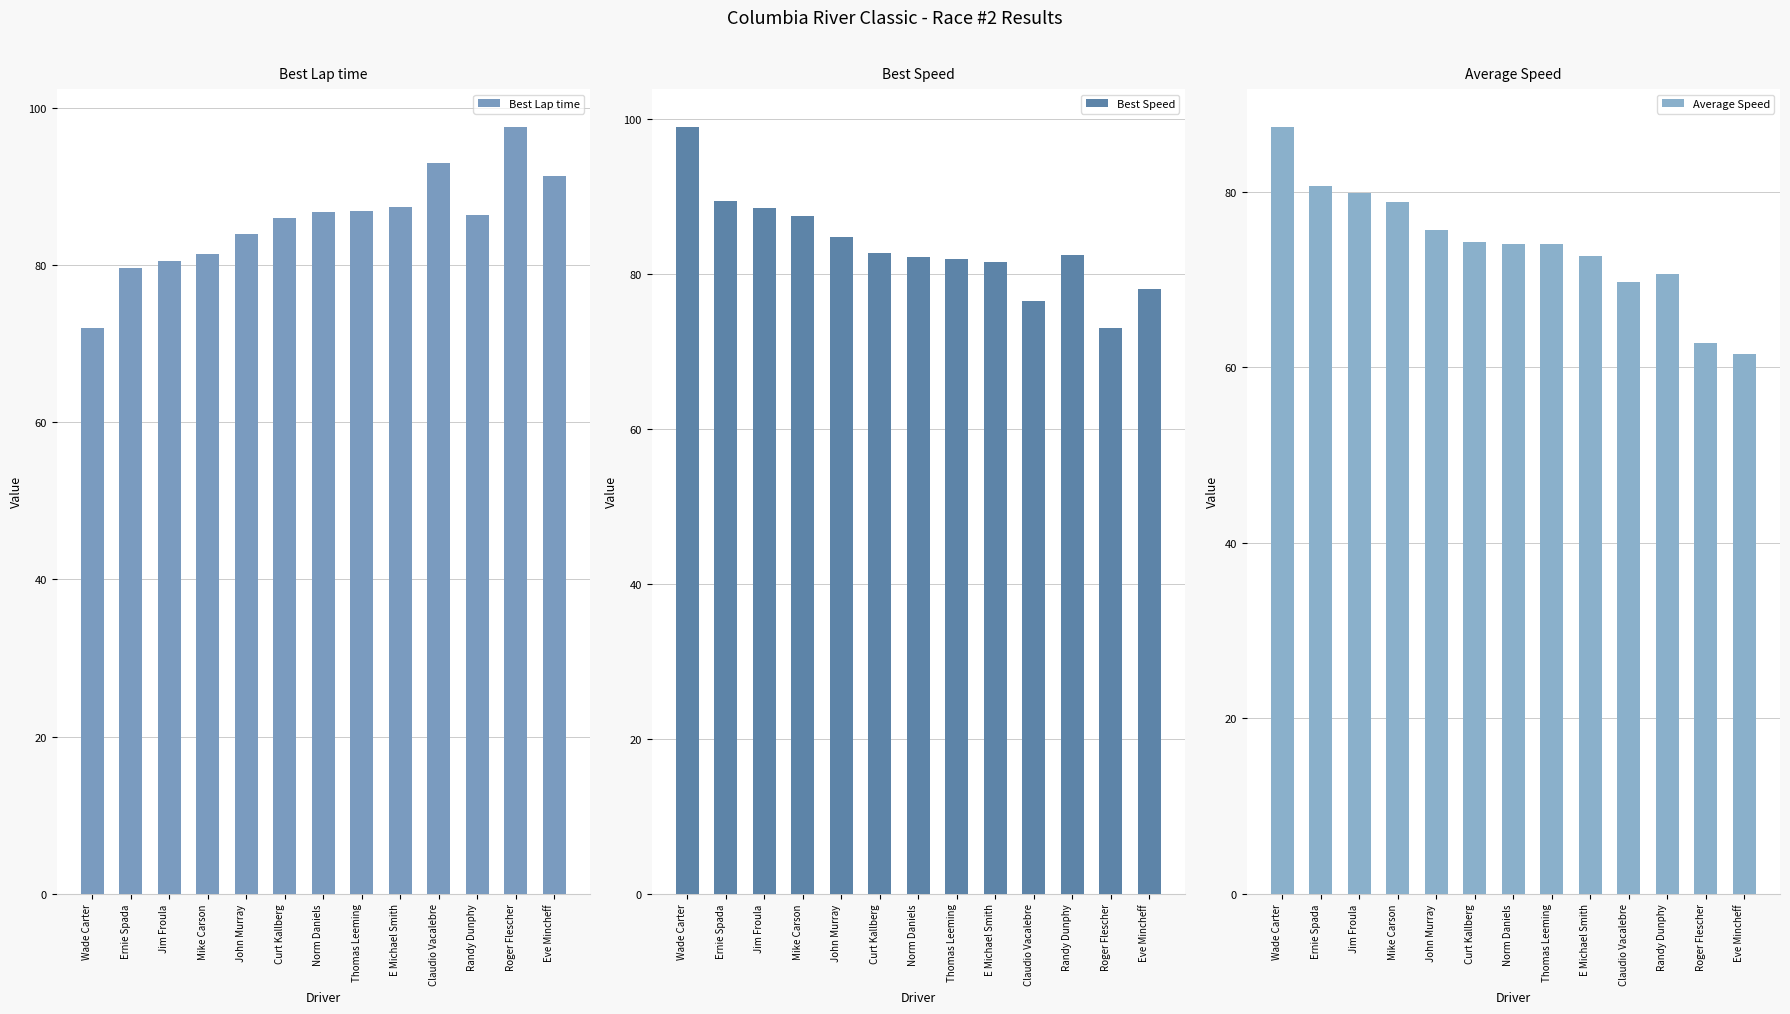

What value does the Best Lap time series have at Eve Mincheff?

91.3